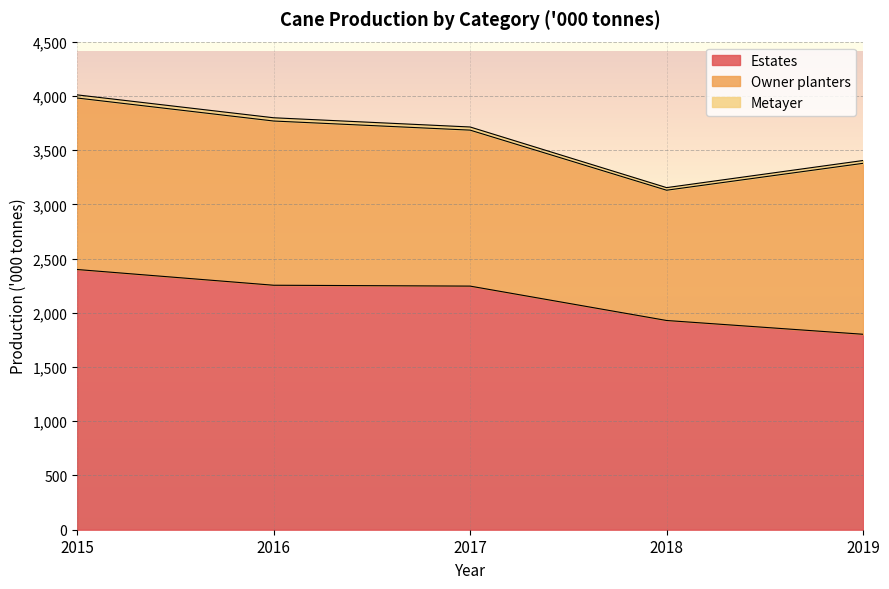

How many lines are shown in the chart?

3